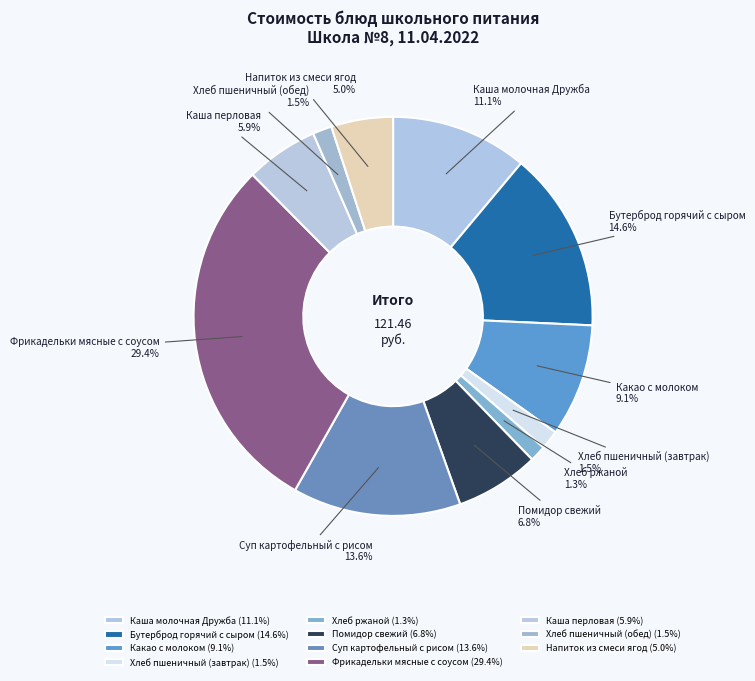

Is there a majority slice in this chart?

No